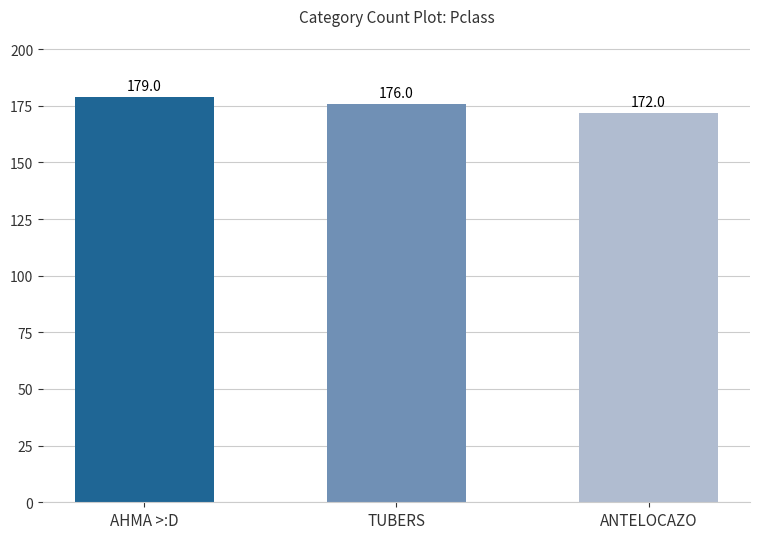

True or false: the data shows 179 at AHMA >:D.

True